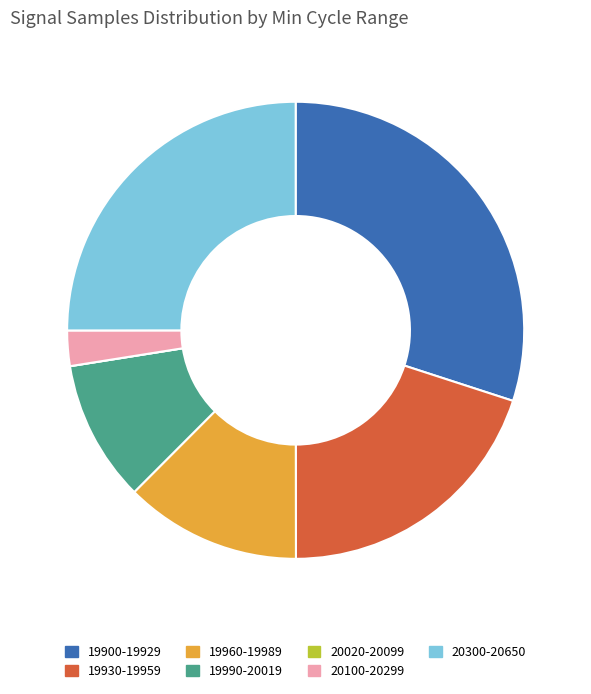

Between 19990-20019 and 19900-19929, which is larger?

19900-19929